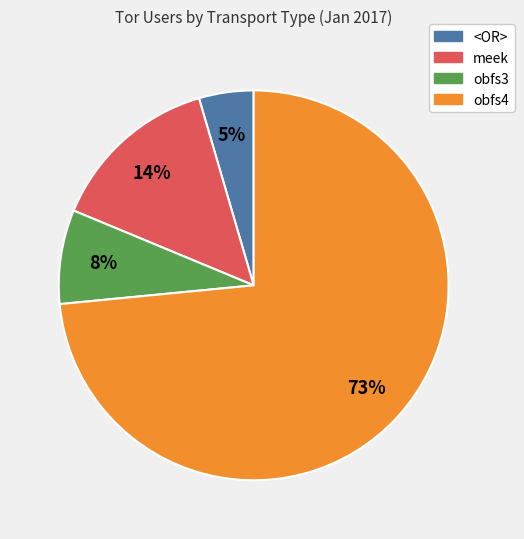

Does any single category account for the majority?

Yes